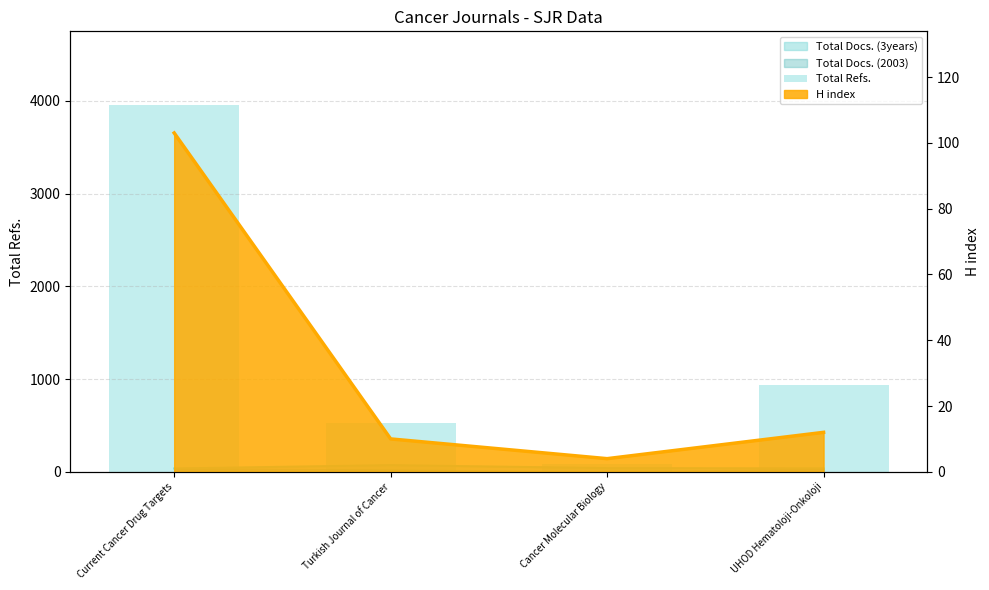

Approximately how many times larger is the value at UHOD Hematoloji-Onkoloji compared to Turkish Journal of Cancer?

1.8